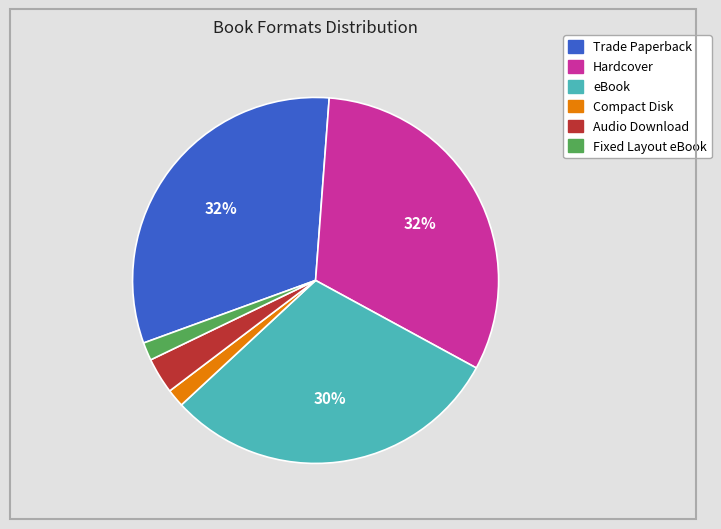

How many segments does this pie chart have?

6